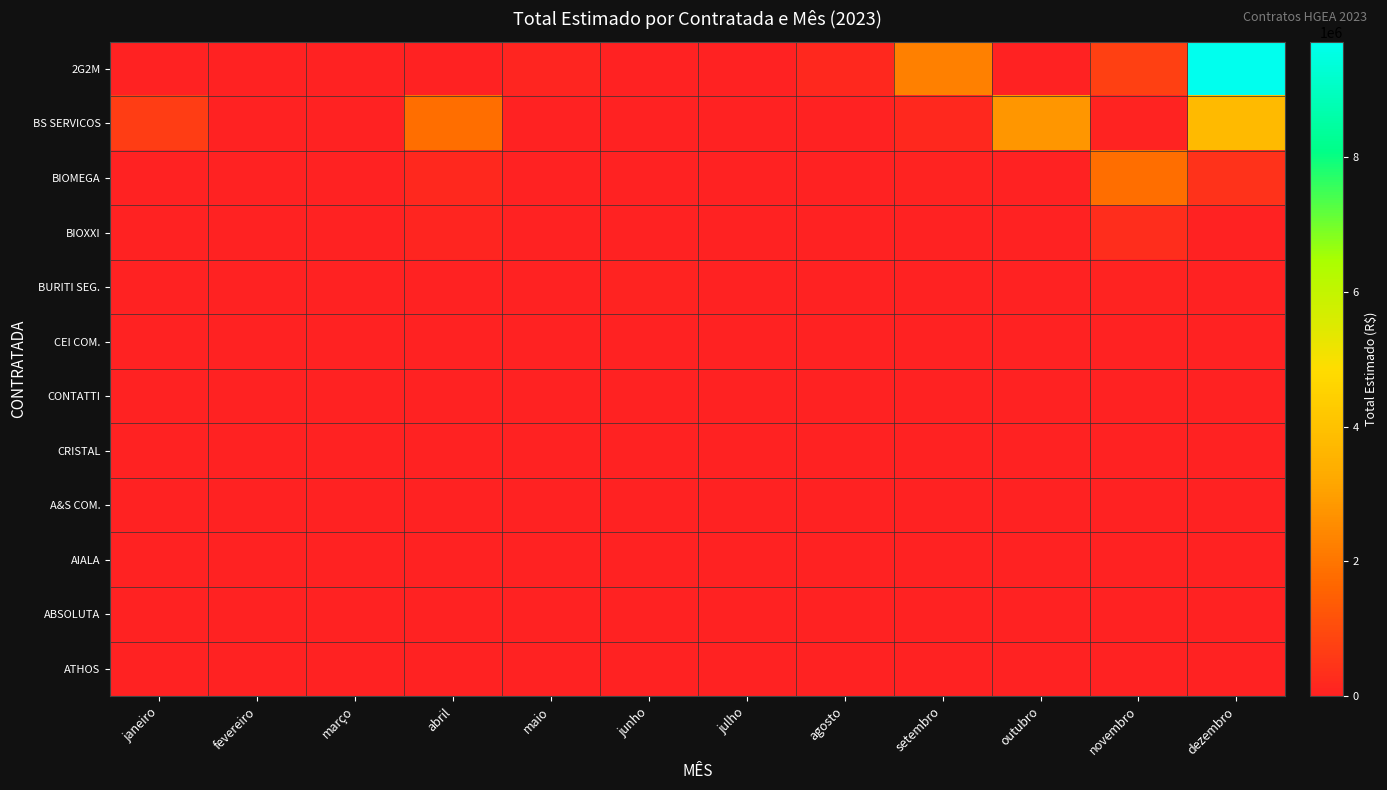

Reading left to right, extract all data points from this chart.

2G2M: janeiro=0.0	fevereiro=0.0	março=8540.0	abril=0.0	maio=110550.8	junho=23400.0	julho=0.0	agosto=183430.0	setembro=2267194.8	outubro=18041.9	novembro=730000.0	dezembro=9714163.6
BS SERVICOS: janeiro=665812.6	fevereiro=0.0	março=0.0	abril=1830233.5	maio=22890.4	junho=27000.0	julho=12547.0	agosto=7040.0	setembro=173484.0	outubro=2781477.6	novembro=51141.8	dezembro=3765082.2
BIOMEGA: janeiro=0.0	fevereiro=0.0	março=27900.0	abril=185361.1	maio=0.0	junho=21450.0	julho=0.0	agosto=0.0	setembro=57974.0	outubro=23274.0	novembro=1840602.5	dezembro=394285.2
BIOXXI: janeiro=0.0	fevereiro=0.0	março=12000.0	abril=80000.0	maio=0.0	junho=0.0	julho=0.0	agosto=0.0	setembro=35000.0	outubro=0.0	novembro=286236.0	dezembro=0.0
BURITI SEG.: janeiro=0.0	fevereiro=0.0	março=12480.0	abril=0.0	maio=0.0	junho=63754.3	julho=0.0	agosto=0.0	setembro=0.0	outubro=0.0	novembro=50000.0	dezembro=0.0
CEI COM.: janeiro=0.0	fevereiro=0.0	março=0.0	abril=0.0	maio=0.0	junho=0.0	julho=0.0	agosto=0.0	setembro=0.0	outubro=0.0	novembro=0.0	dezembro=0.0
CONTATTI: janeiro=0.0	fevereiro=0.0	março=0.0	abril=0.0	maio=0.0	junho=0.0	julho=0.0	agosto=0.0	setembro=0.0	outubro=0.0	novembro=0.0	dezembro=0.0
CRISTAL: janeiro=0.0	fevereiro=0.0	março=0.0	abril=0.0	maio=0.0	junho=0.0	julho=0.0	agosto=0.0	setembro=0.0	outubro=0.0	novembro=0.0	dezembro=0.0
A&S COM.: janeiro=0.0	fevereiro=0.0	março=0.0	abril=0.0	maio=0.0	junho=0.0	julho=0.0	agosto=0.0	setembro=0.0	outubro=0.0	novembro=0.0	dezembro=0.0
AIALA: janeiro=0.0	fevereiro=0.0	março=0.0	abril=0.0	maio=0.0	junho=0.0	julho=0.0	agosto=0.0	setembro=0.0	outubro=0.0	novembro=0.0	dezembro=0.0
ABSOLUTA: janeiro=0.0	fevereiro=0.0	março=0.0	abril=0.0	maio=0.0	junho=0.0	julho=0.0	agosto=0.0	setembro=0.0	outubro=0.0	novembro=0.0	dezembro=0.0
ATHOS: janeiro=0.0	fevereiro=0.0	março=0.0	abril=0.0	maio=0.0	junho=0.0	julho=0.0	agosto=0.0	setembro=0.0	outubro=0.0	novembro=0.0	dezembro=0.0